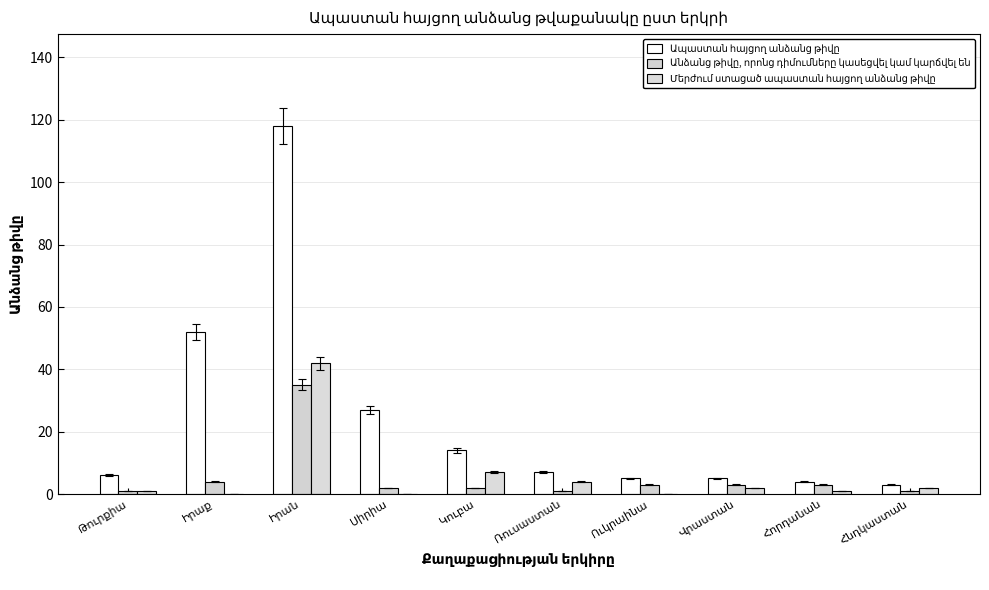

Reading left to right, transcribe all the data shown in this chart.

Ապաստան հայցող անձանց թիվը: Թուրքիա=6	Իրաք=52	Իրան=118	Սիրիա=27	Կուբա=14	Ռուսաստան=7	Ուկրաինա=5	Վրաստան=5	Հորդանան=4	Հնդկաստան=3
Անձանց թիվը, որոնց դիմումները կասեցվել կամ կարճվել են: Թուրքիա=1	Իրաք=4	Իրան=35	Սիրիա=2	Կուբա=2	Ռուսաստան=1	Ուկրաինա=3	Վրաստան=3	Հորդանան=3	Հնդկաստան=1
Մերժում ստացած ապաստան հայցող անձանց թիվը: Թուրքիա=1	Իրաք=0	Իրան=42	Սիրիա=0	Կուբա=7	Ռուսաստան=4	Ուկրաինա=0	Վրաստան=2	Հորդանան=1	Հնդկաստան=2